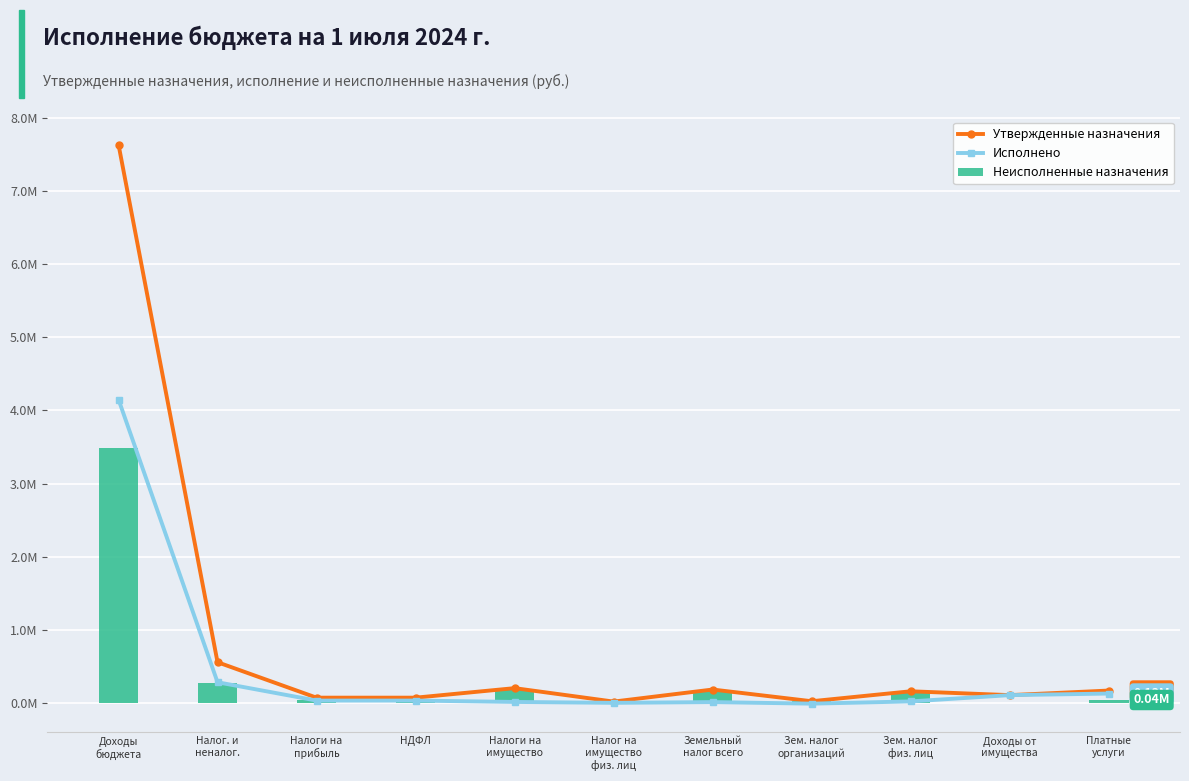

Between НДФЛ and Налог на
имущество
физ. лиц, which series saw the biggest shift?

Утвержденные назначения